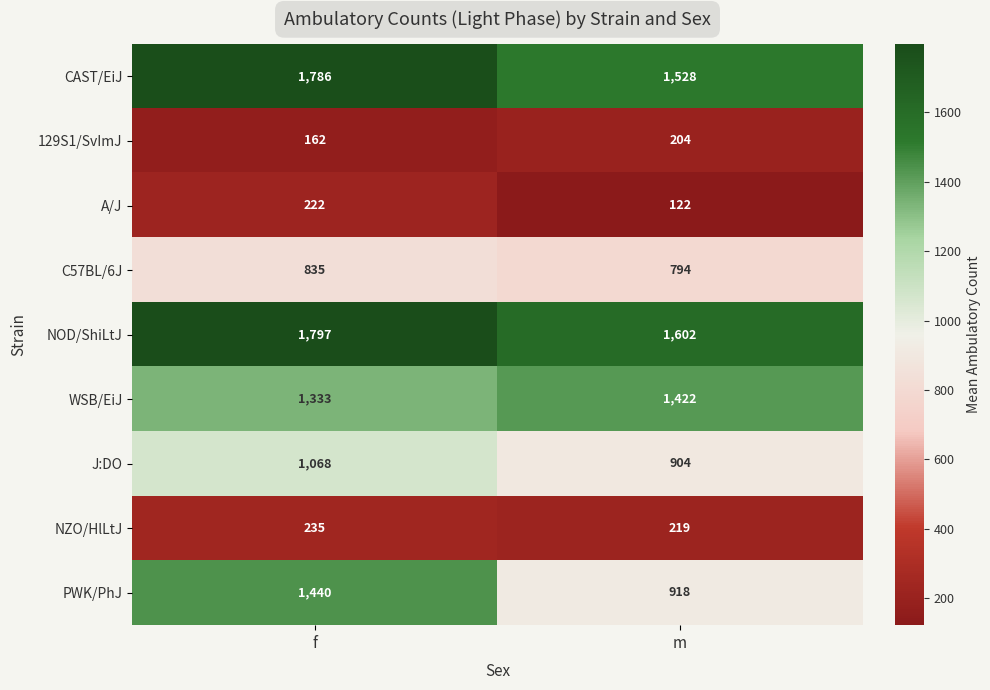

How many categories are shown in the chart?

2